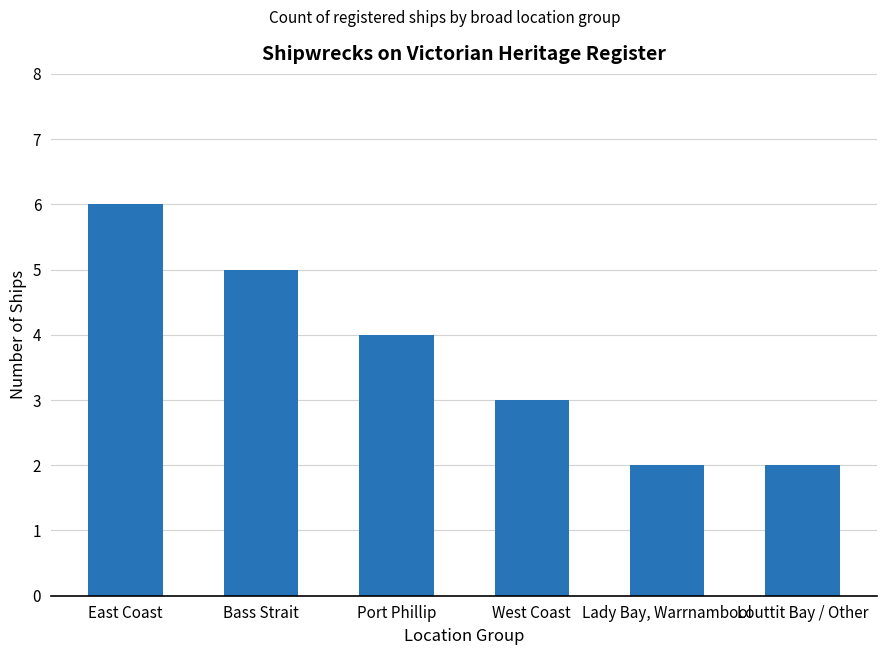

Reading left to right, extract all data points from this chart.

East Coast=6	Bass Strait=5	Port Phillip=4	West Coast=3	Lady Bay, Warrnambool=2	Louttit Bay / Other=2